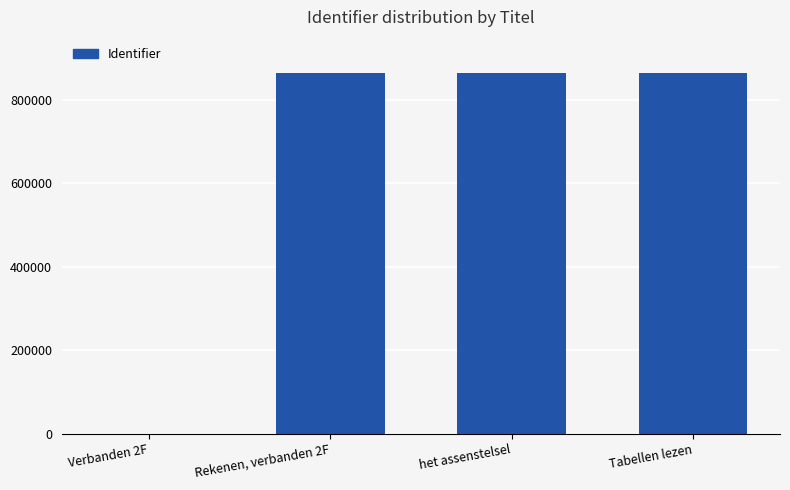

The value at Tabellen lezen is 1460444. True or false?

False